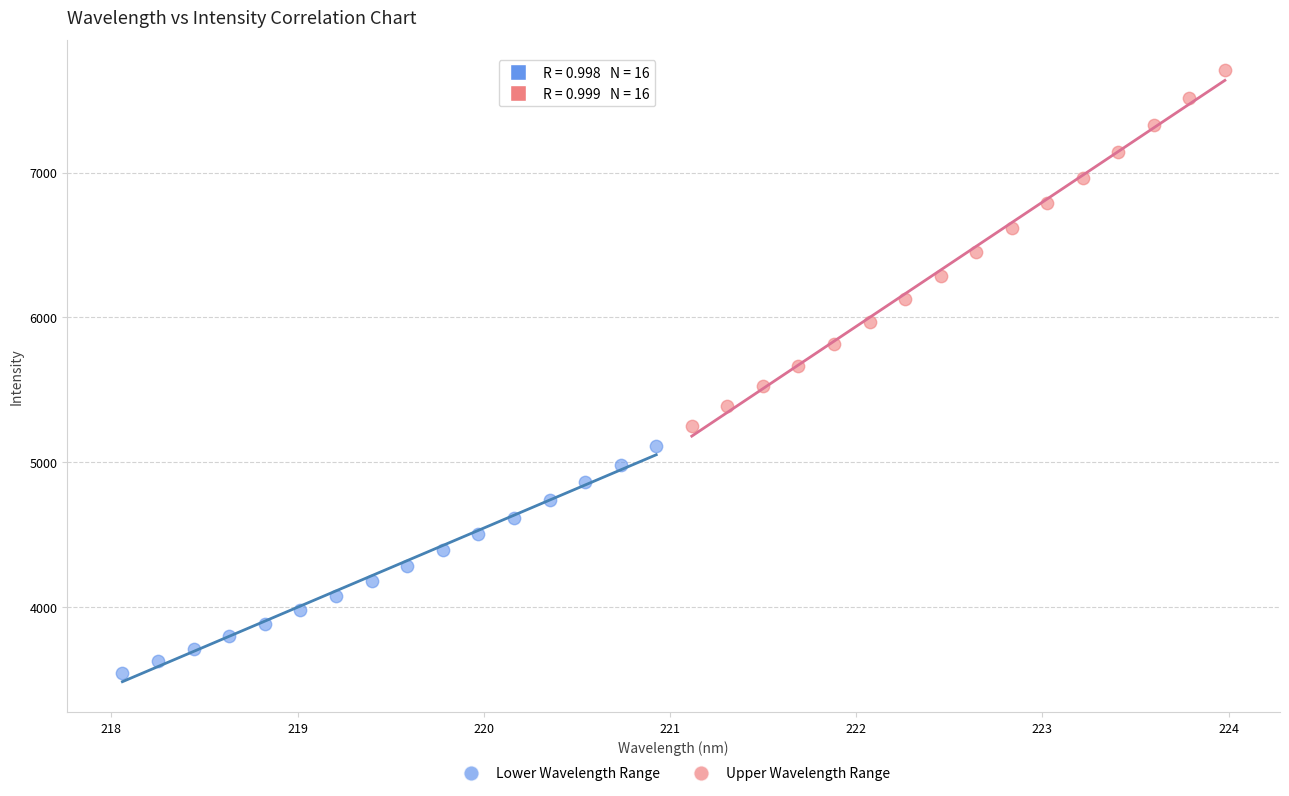

Which series has the widest spread of Y values?

Upper Wavelength Range